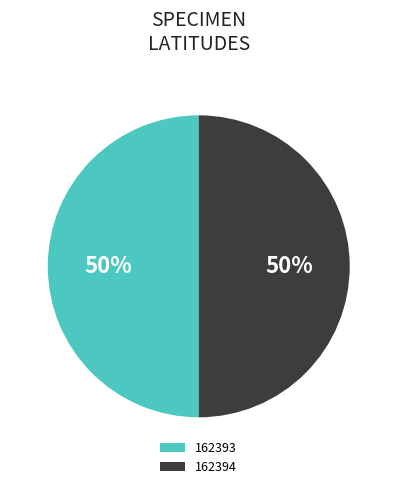

To the nearest percent, what is the combined percentage of 162393 and 162394?

100%